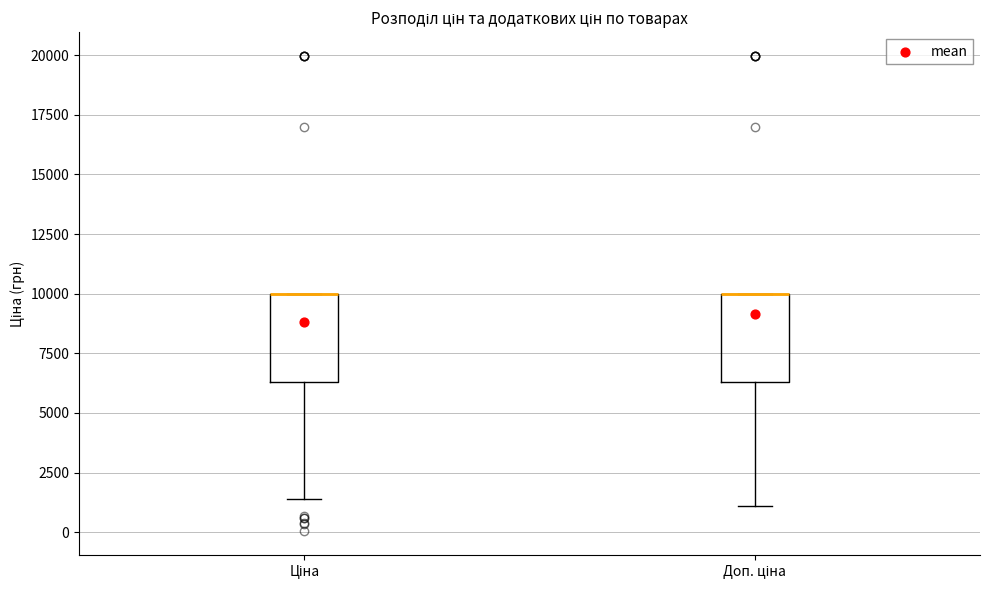

Where is the lower edge of the box for Ціна on the y-axis? The values are not printed on the chart, so give them approximately, as read against the axis.

6500